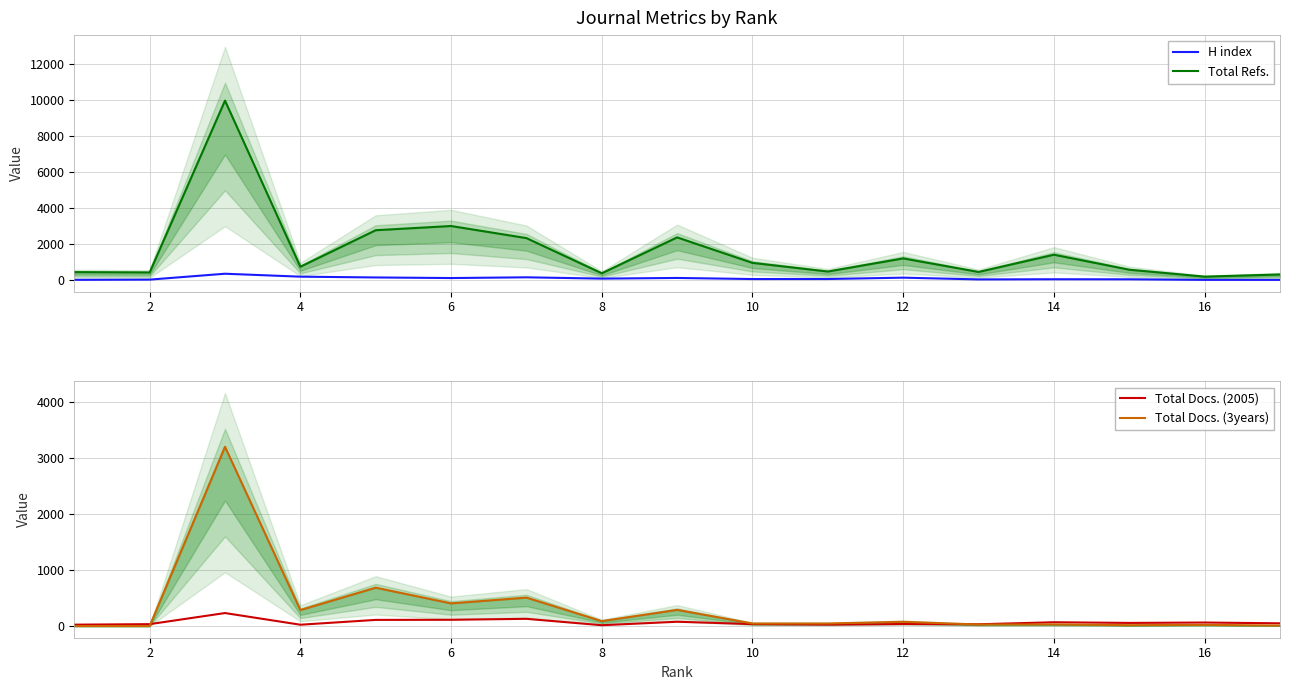

Which category has the lowest value across all series?

2